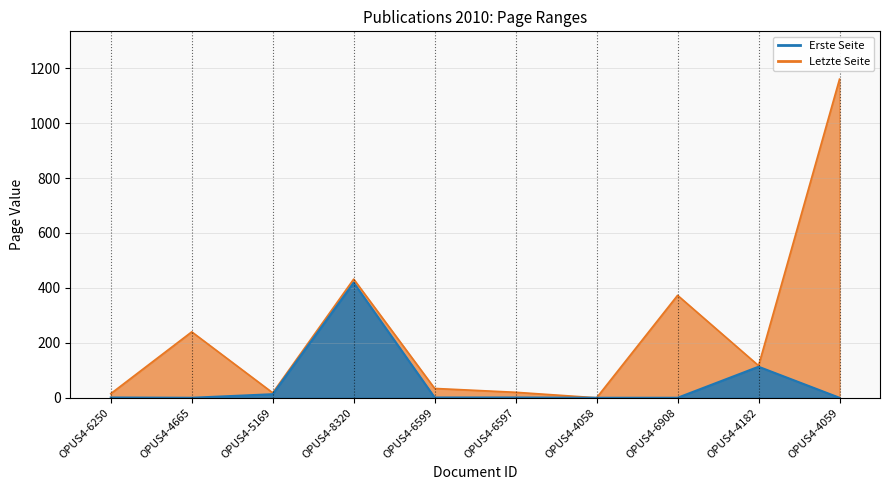

What is the maximum value shown in the chart?

1160